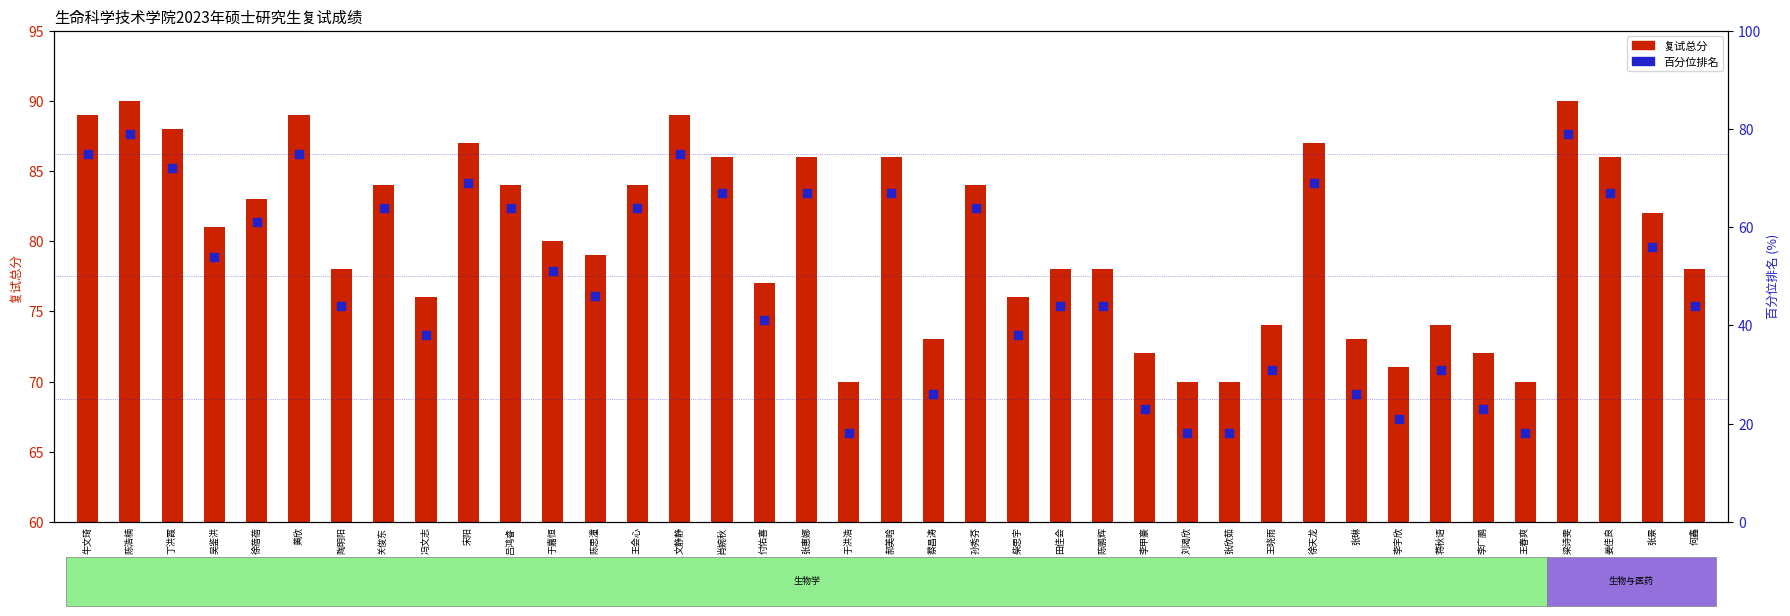

At which category is the sum across all series the highest?

陈浩楠